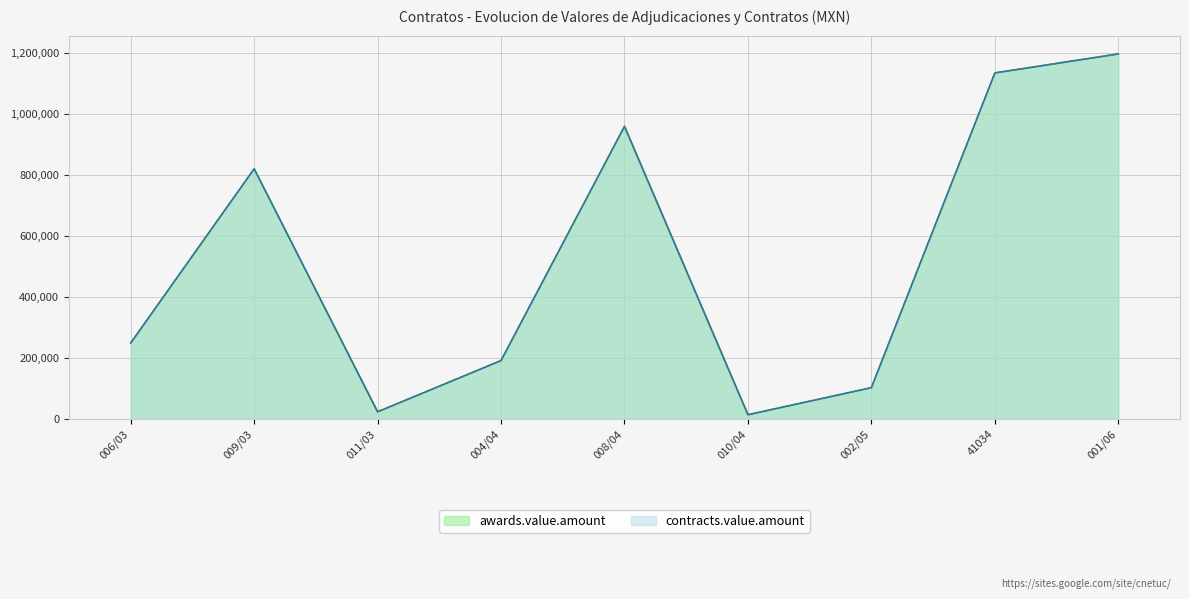

How many data points does each series have?

9